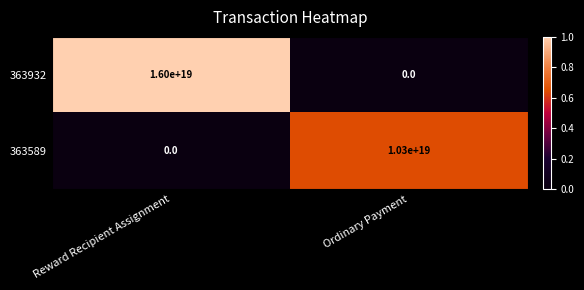

Which series changed the most between Reward Recipient Assignment and Ordinary Payment?

363932